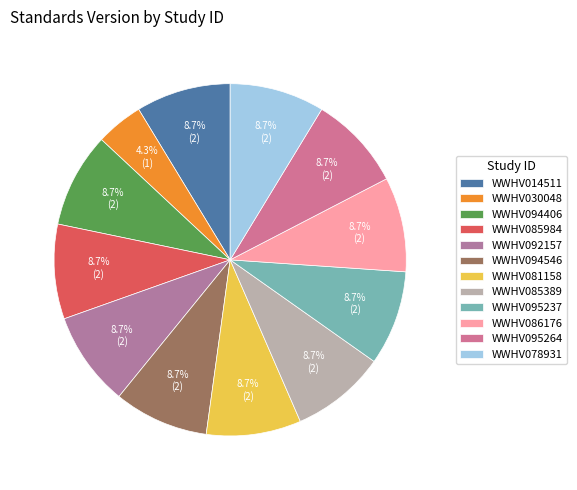

To the nearest percent, what is the average slice percentage?

8%